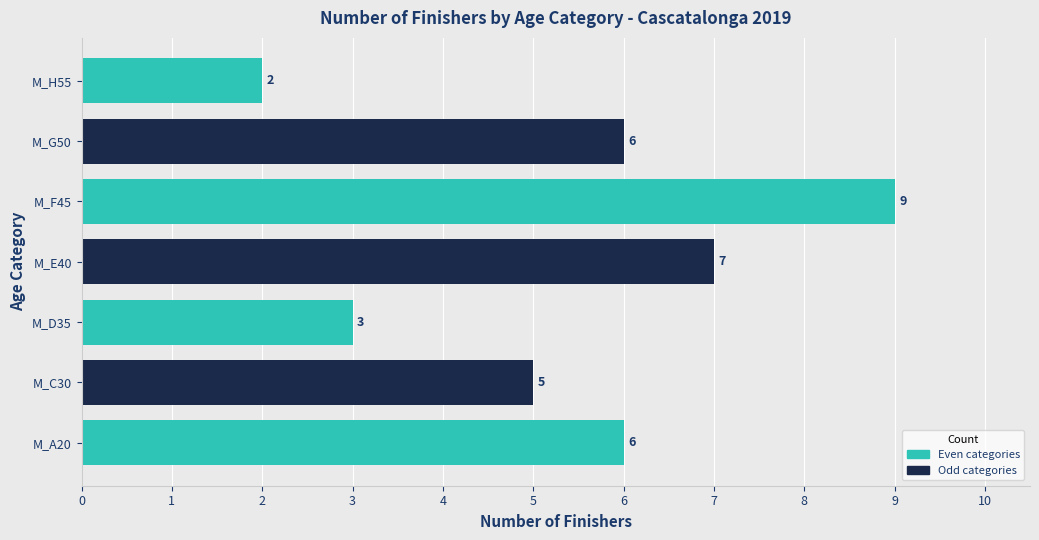

Reading bottom to top, extract all data points from this chart.

6	5	3	7	9	6	2